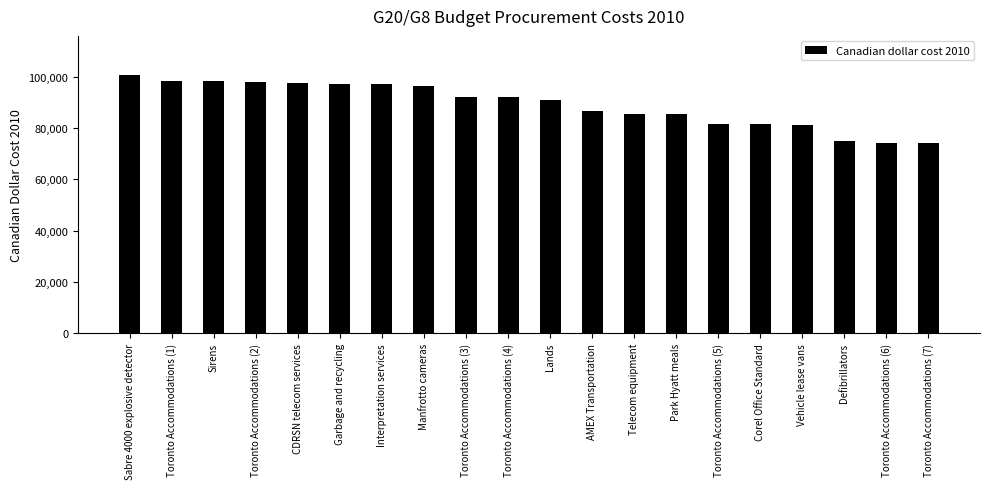

Which category has the highest value across all series?

Sabre 4000 explosive detector